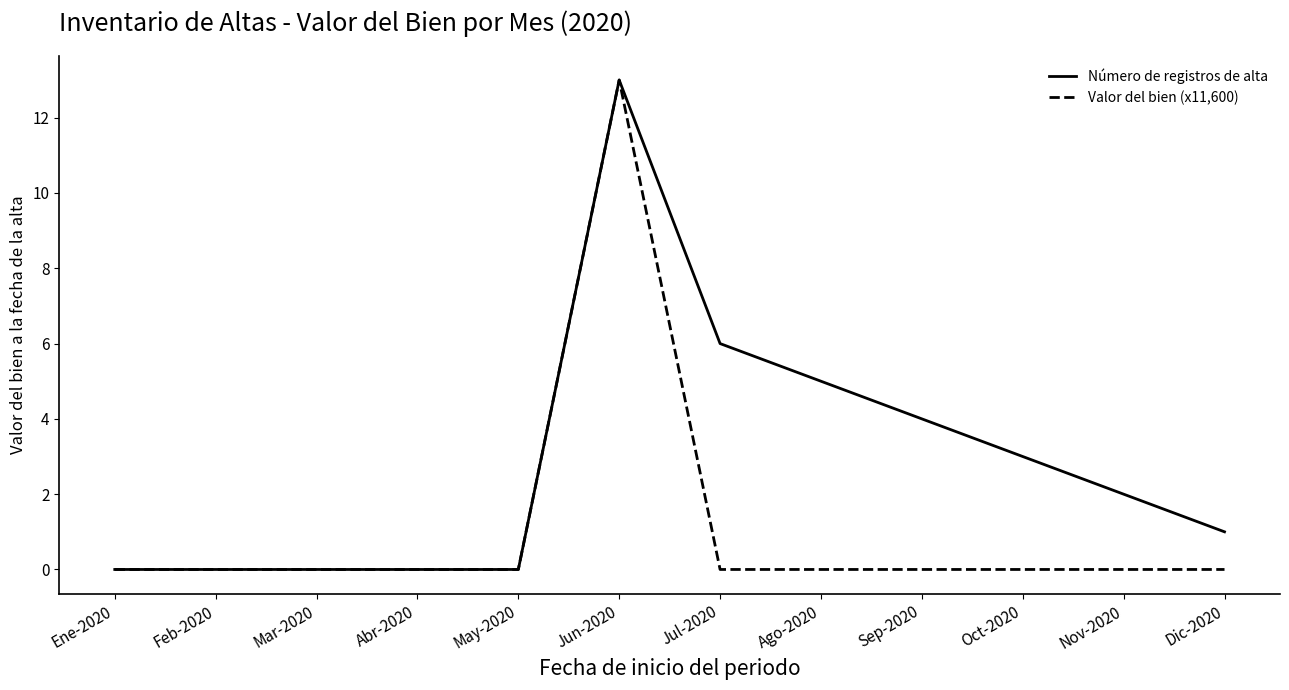

What position from the left is Jun-2020?

6